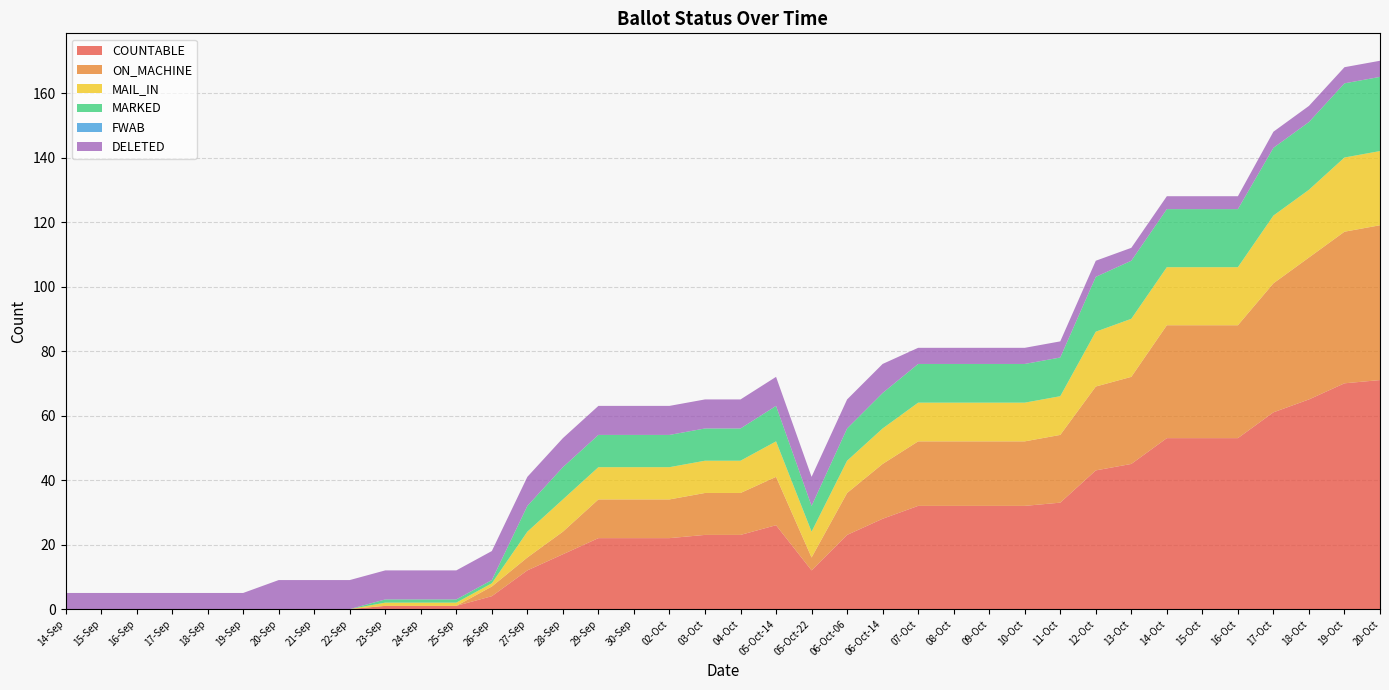

Reading left to right, list all the values displayed in this chart.

COUNTABLE: 0	0	0	0	0	0	0	0	0	1	1	1	4	12	17	22	22	22	23	23	26	12	23	28	32	32	32	32	33	43	45	53	53	53	61	65	70	71
ON_MACHINE: 0	0	0	0	0	0	0	0	0	0	0	0	3	4	7	12	12	12	13	13	15	4	13	17	20	20	20	20	21	26	27	35	35	35	40	44	47	48
MAIL_IN: 0	0	0	0	0	0	0	0	0	1	1	1	1	8	10	10	10	10	10	10	11	8	10	11	12	12	12	12	12	17	18	18	18	18	21	21	23	23
MARKED: 0	0	0	0	0	0	0	0	0	1	1	1	1	8	10	10	10	10	10	10	11	8	10	11	12	12	12	12	12	17	18	18	18	18	21	21	23	23
FWAB: 0	0	0	0	0	0	0	0	0	0	0	0	0	0	0	0	0	0	0	0	0	0	0	0	0	0	0	0	0	0	0	0	0	0	0	0	0	0
DELETED: 5	5	5	5	5	5	9	9	9	9	9	9	9	9	9	9	9	9	9	9	9	9	9	9	5	5	5	5	5	5	4	4	4	4	5	5	5	5